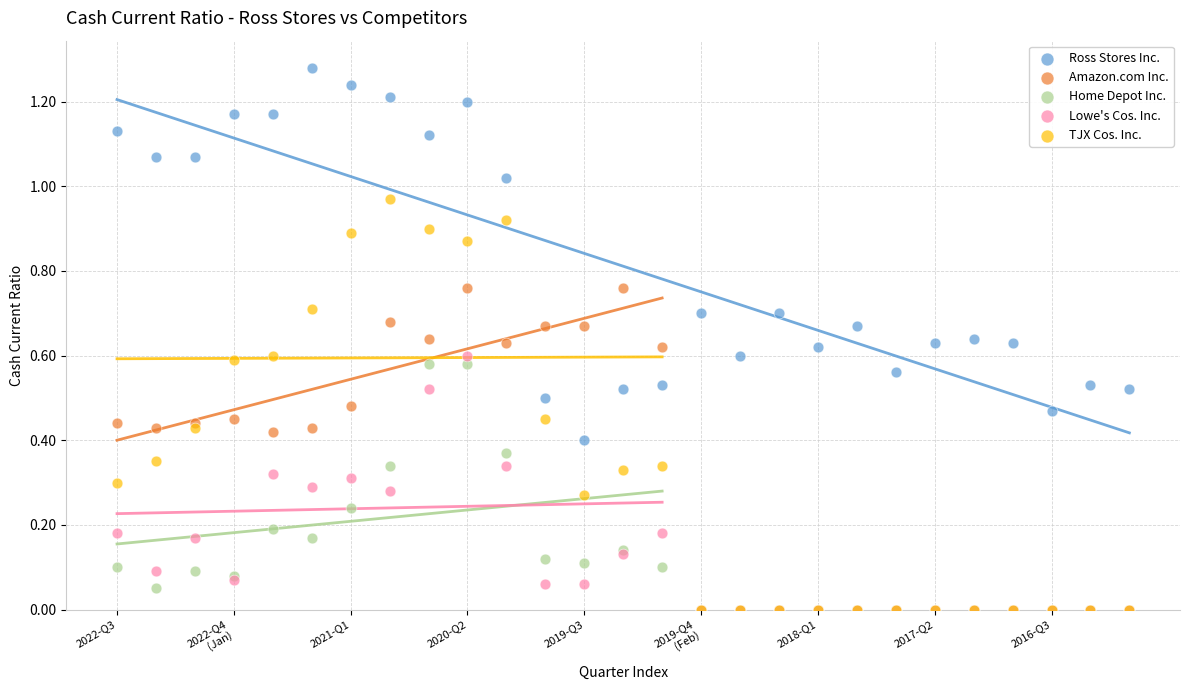

What are all the series names shown in the legend?

Ross Stores Inc., Amazon.com Inc., Home Depot Inc., Lowe's Cos. Inc., TJX Cos. Inc.